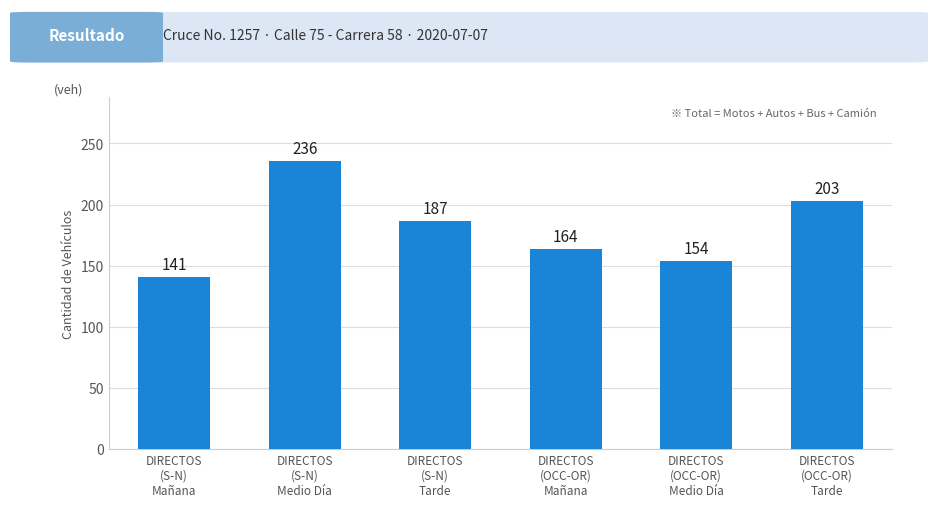

What is the difference between the second highest and second lowest values?

49